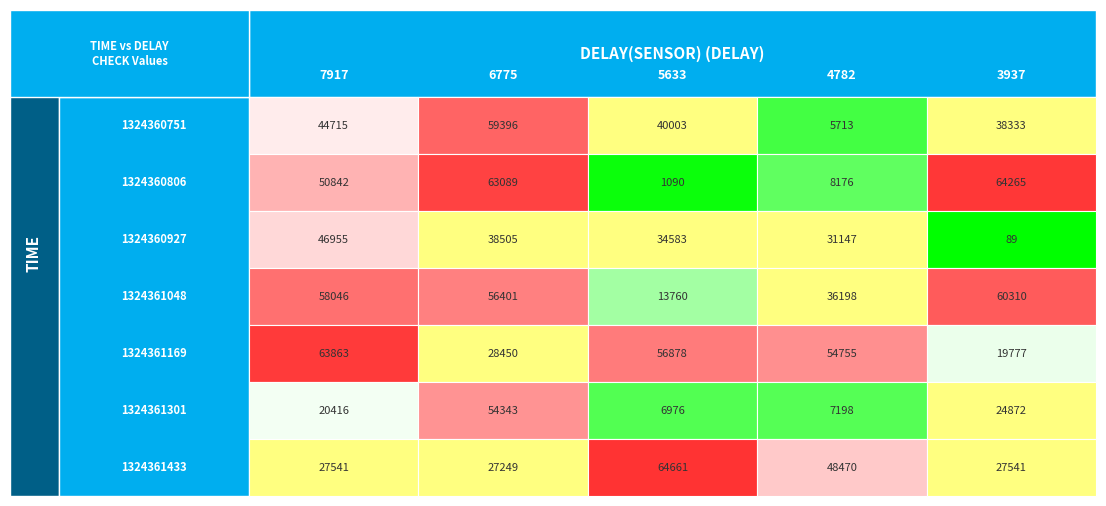

The value of 6775 at 2 is 38505. True or false?

True